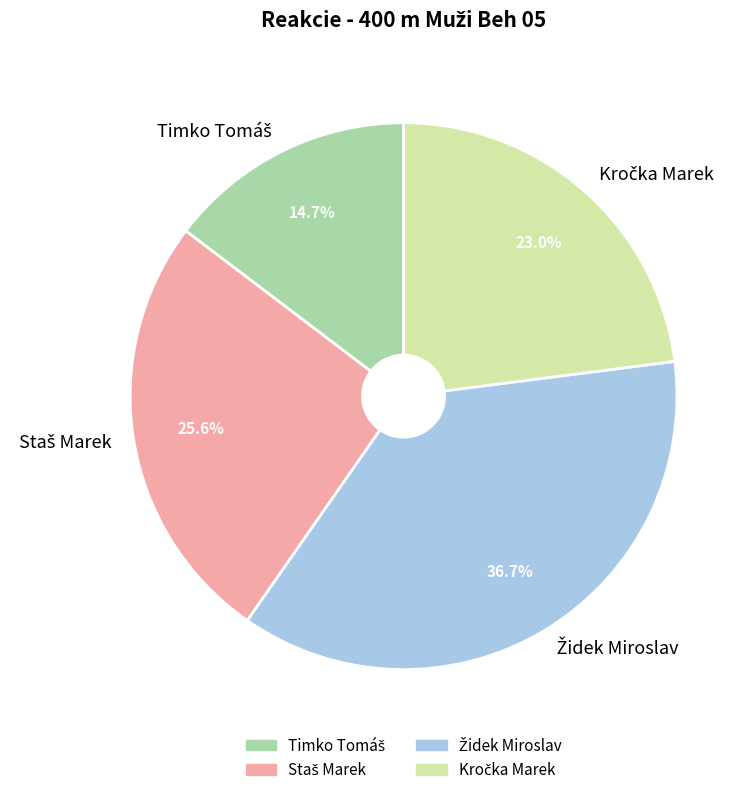

Is there any slice that represents more than half of the pie?

No